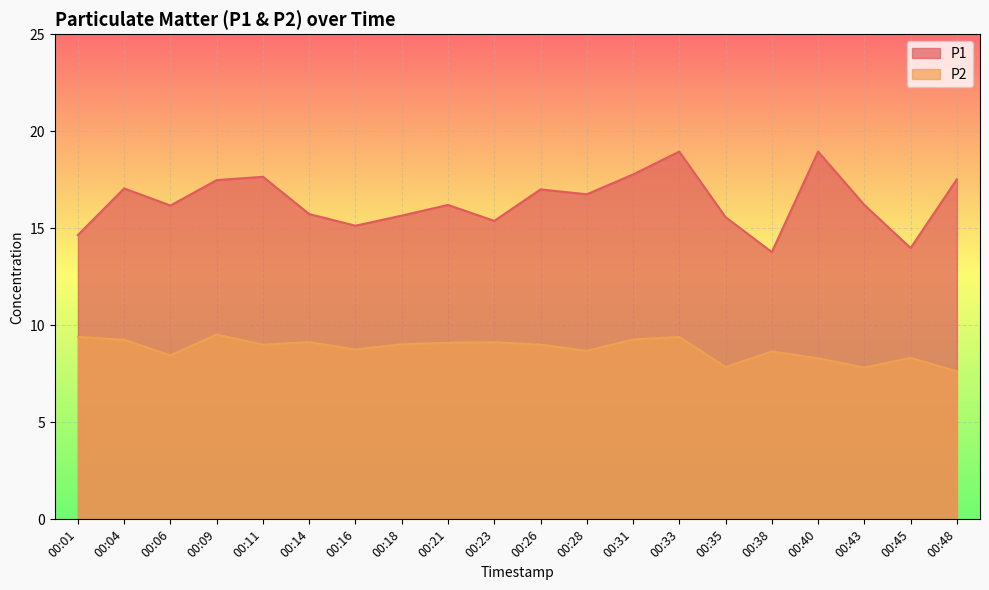

True or false: P1 and P2 cross at least once.

False